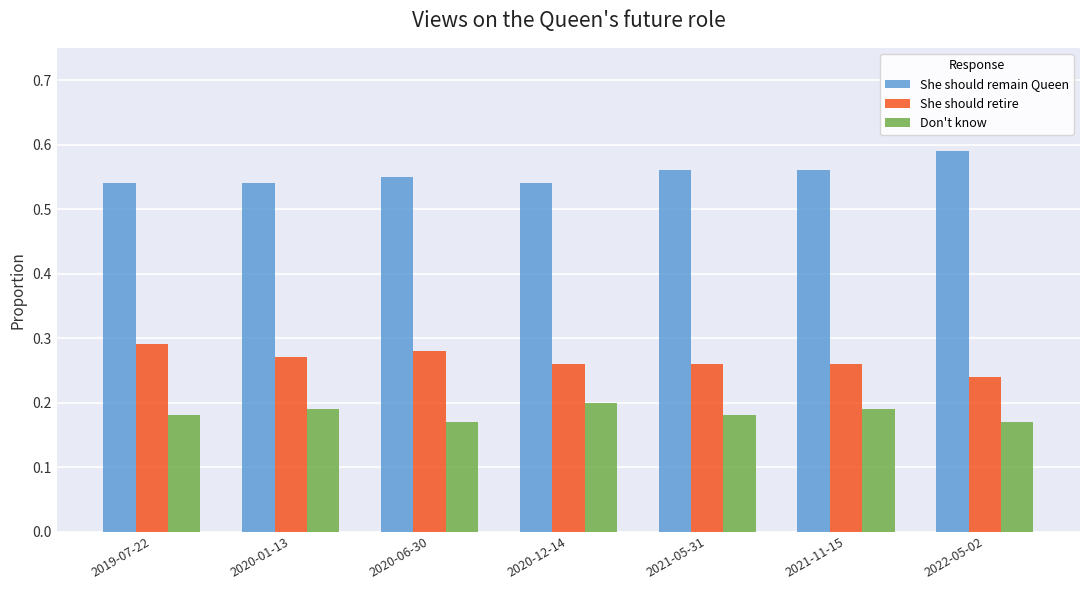

What is the spread (max minus min) of values at 2021-05-31?

0.4